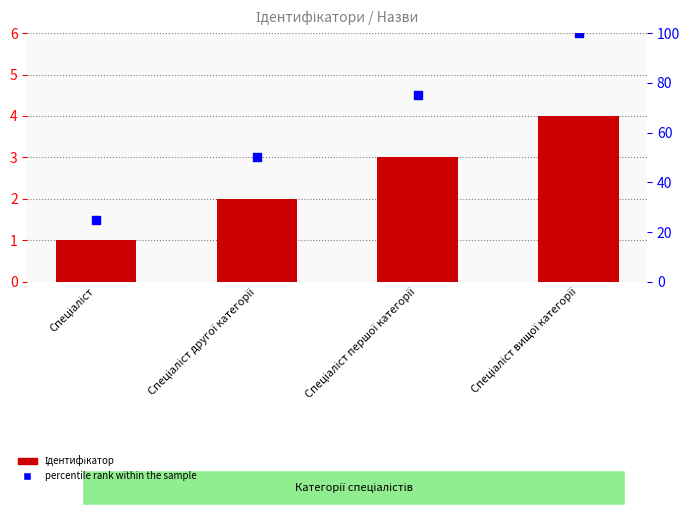

What is the total value across all series at Спеціаліст вищої категорії?

104